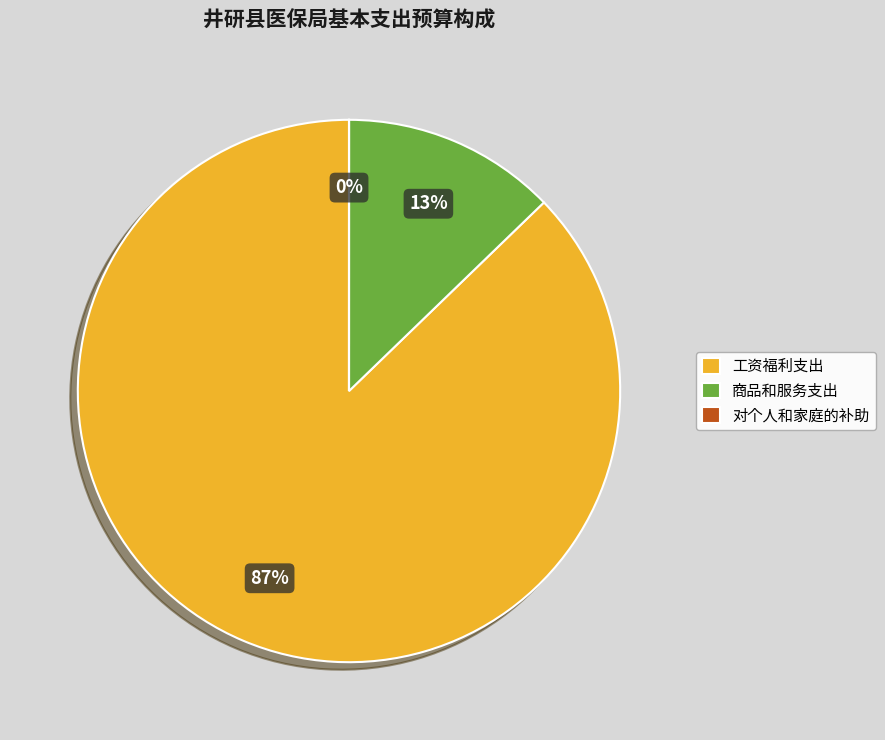

True or false: 商品和服务支出 accounts for 23% of the total.

False